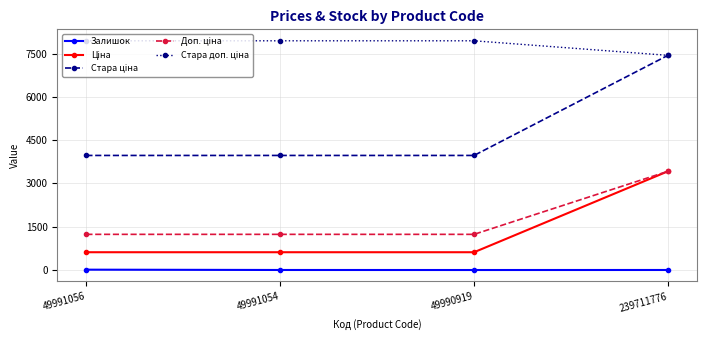

What is the maximum value shown in the chart?

7940.0